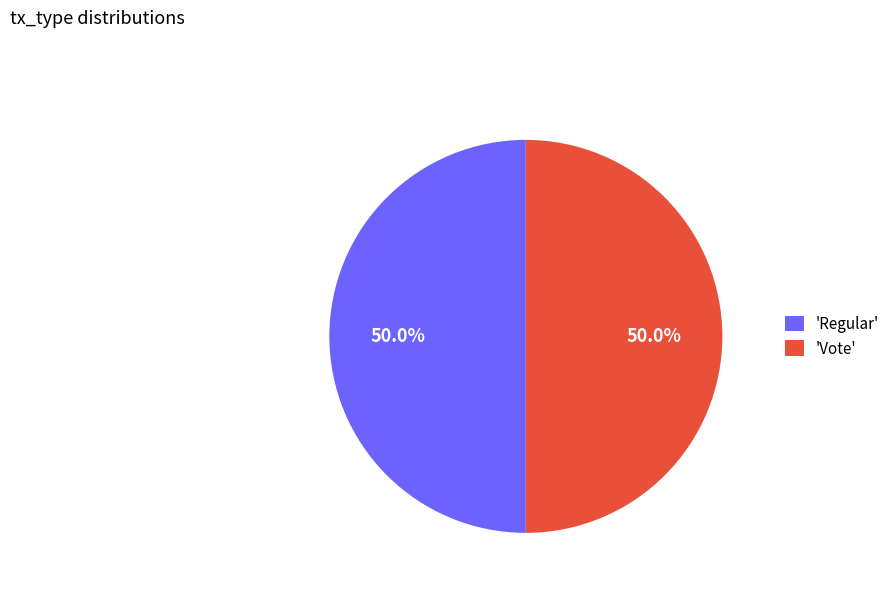

Do 'Vote' and 'Regular' together represent more than half of the pie?

Yes